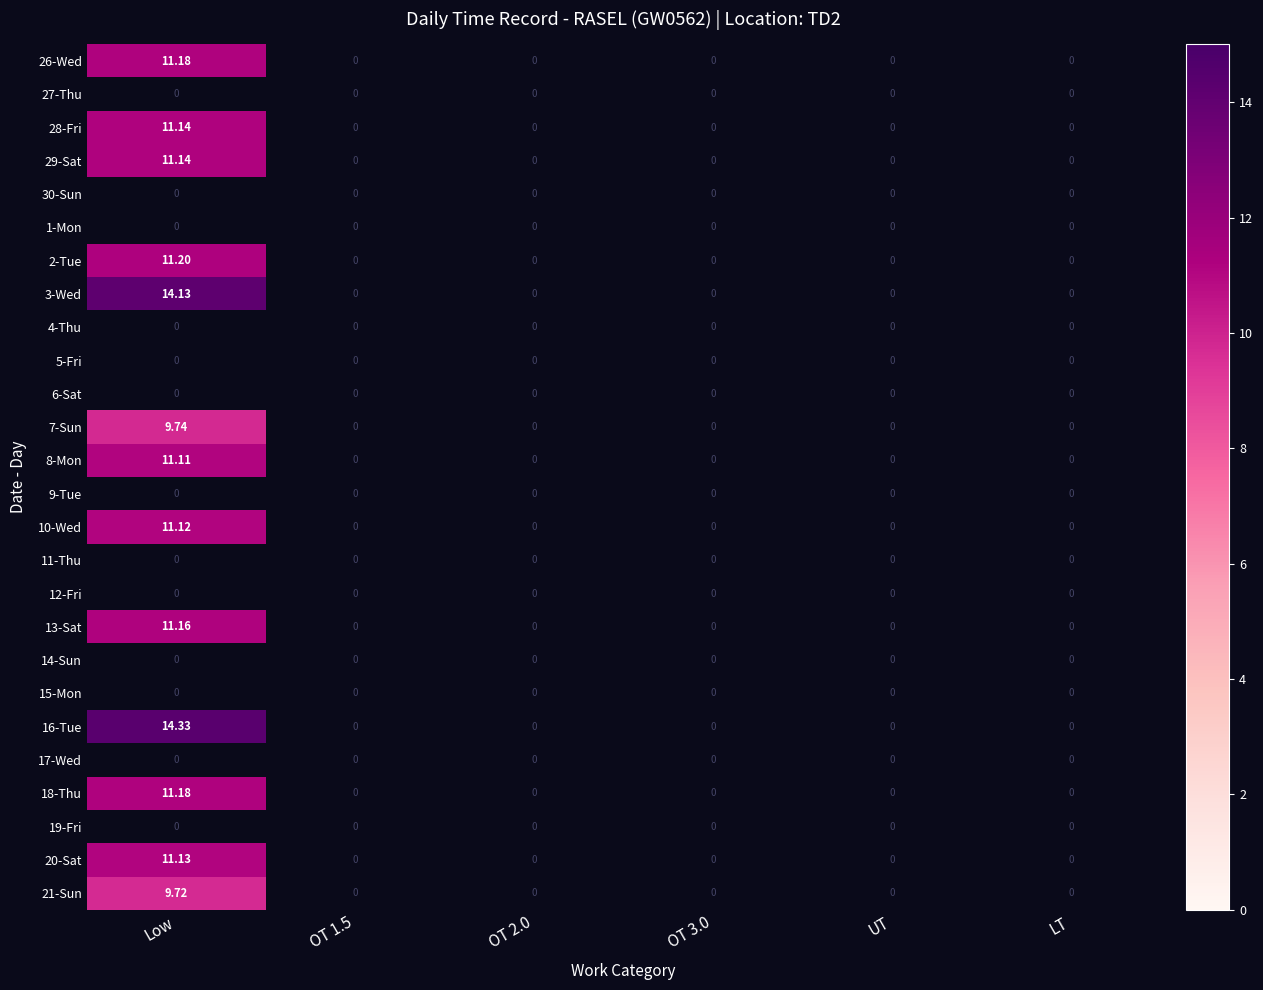

At which category is the sum across all series the highest?

Low